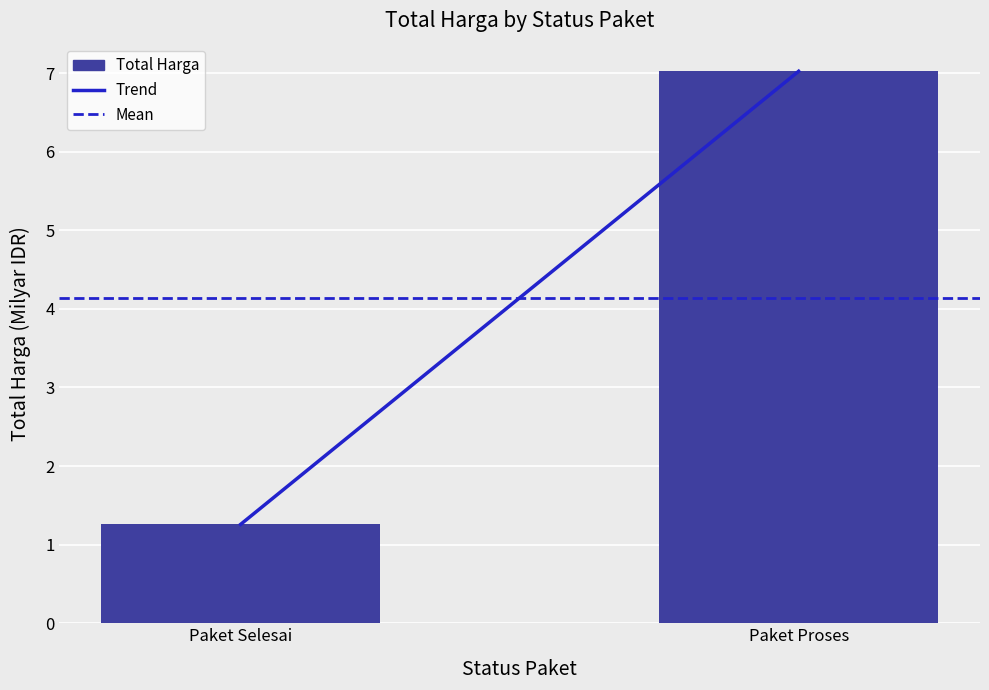

Rank the categories by value from lowest to highest.

Paket Selesai, Paket Proses